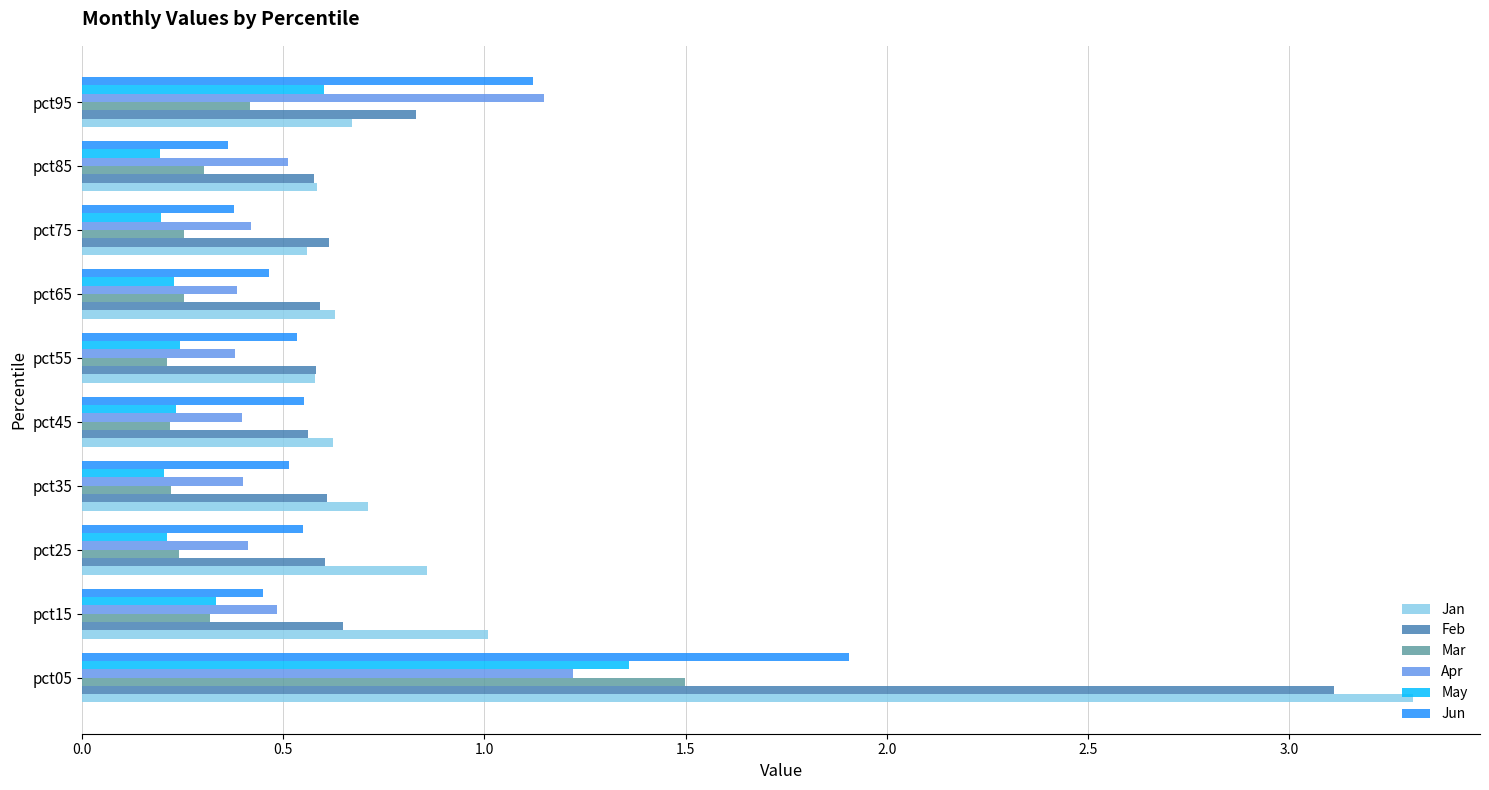

What is the highest value of the Apr series?

1.2